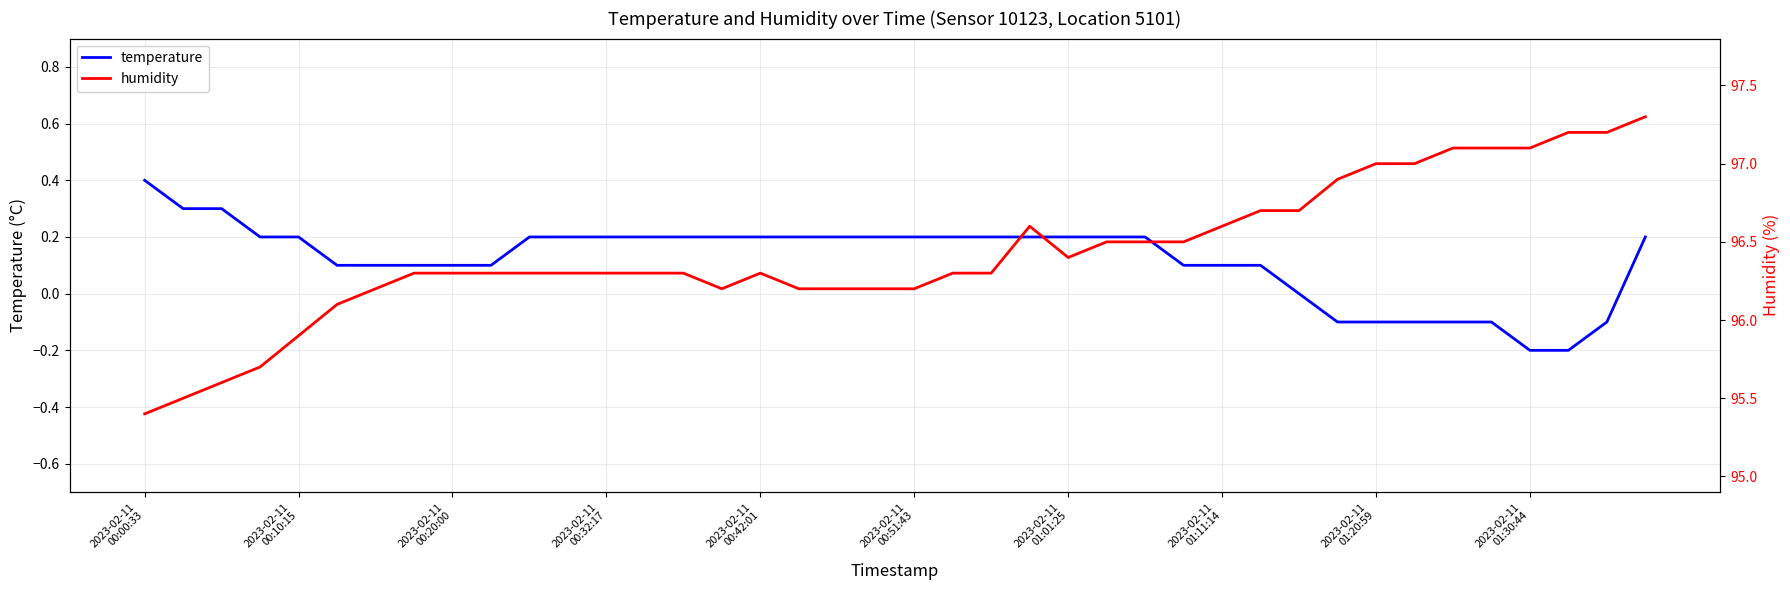

What is the difference between the temperature values at 22 and 2023-02-11
01:01:25?

0.1